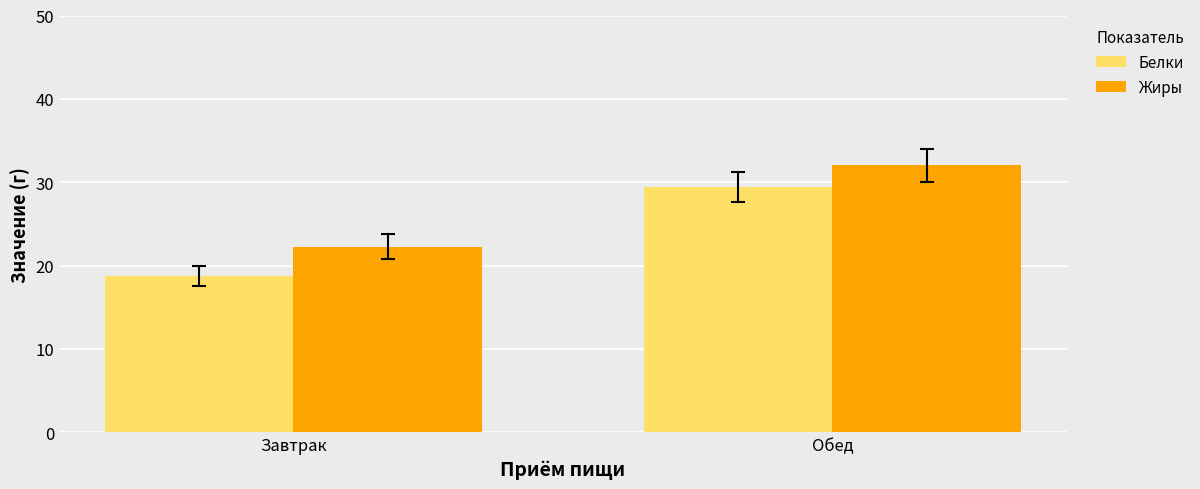

Which label corresponds to the largest value in the chart?

Обед